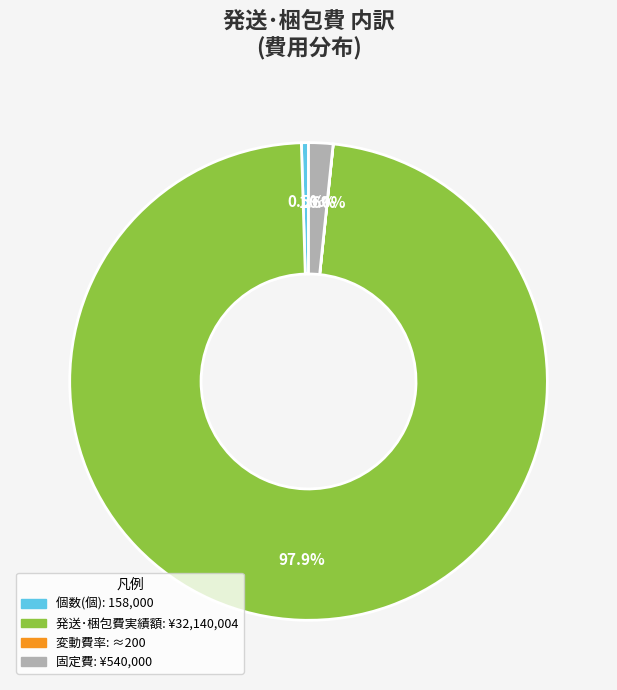

Does any single category account for the majority?

Yes